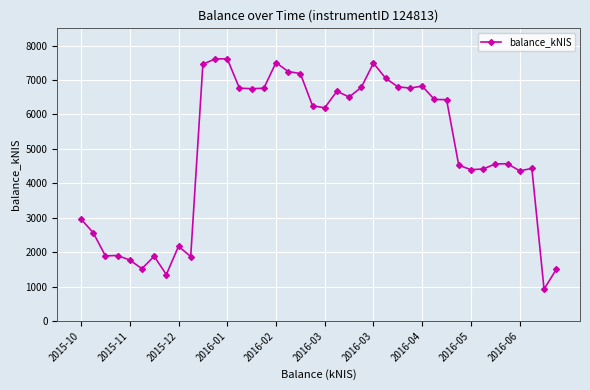

True or false: the data has more than 0 interior local peaks.

True